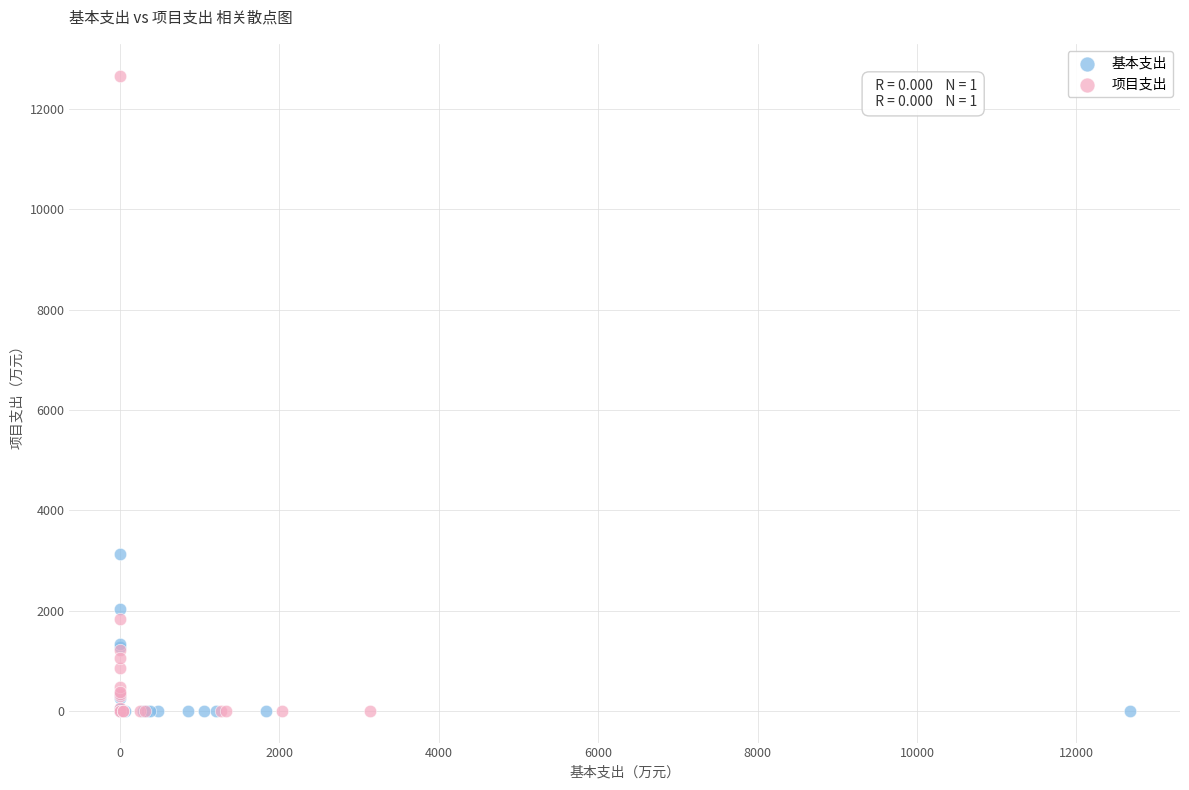

Which series has the widest spread of Y values?

项目支出